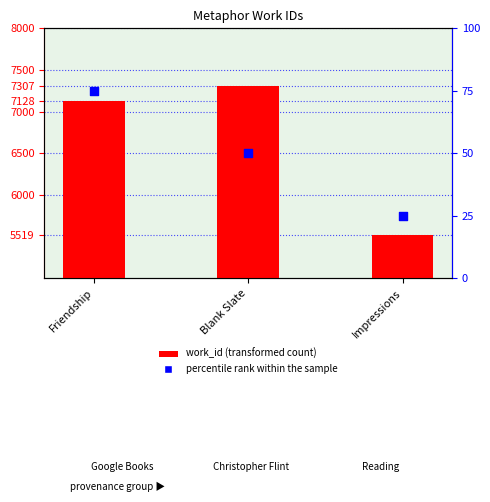

Which series has the largest Y range (max minus min)?

work_id